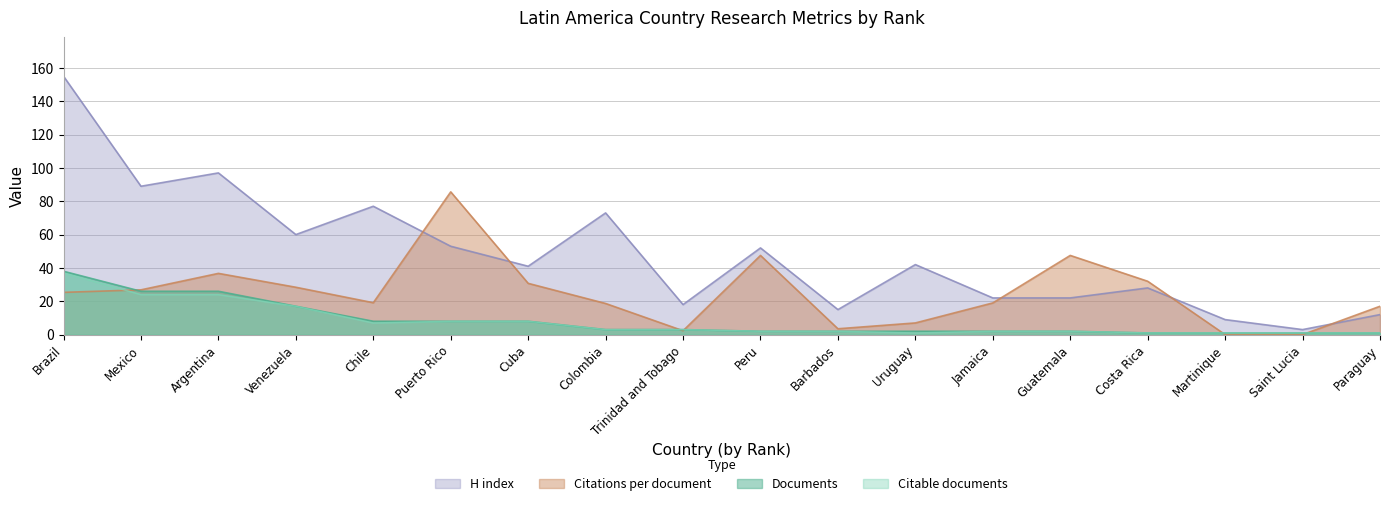

Reading left to right, transcribe all the data shown in this chart.

Documents: Brazil=38.0	Mexico=26.0	Argentina=26.0	Venezuela=17.0	Chile=8.0	Puerto Rico=8.0	Cuba=8.0	Colombia=3.0	Trinidad and Tobago=3.0	Peru=2.0	Barbados=2.0	Uruguay=2.0	Jamaica=2.0	Guatemala=2.0	Costa Rica=1.0	Martinique=1.0	Saint Lucia=1.0	Paraguay=1.0
Citable documents: Brazil=37.0	Mexico=24.0	Argentina=24.0	Venezuela=17.0	Chile=7.0	Puerto Rico=8.0	Cuba=8.0	Colombia=3.0	Trinidad and Tobago=3.0	Peru=2.0	Barbados=2.0	Uruguay=1.0	Jamaica=2.0	Guatemala=2.0	Costa Rica=1.0	Martinique=1.0	Saint Lucia=1.0	Paraguay=1.0
Citations per document: Brazil=25.3	Mexico=26.9	Argentina=36.7	Venezuela=28.4	Chile=19.1	Puerto Rico=85.6	Cuba=30.8	Colombia=18.7	Trinidad and Tobago=2.3	Peru=47.5	Barbados=3.5	Uruguay=7.0	Jamaica=19.0	Guatemala=47.5	Costa Rica=32.0	Martinique=0.0	Saint Lucia=0.0	Paraguay=17.0
H index: Brazil=155.0	Mexico=89.0	Argentina=97.0	Venezuela=60.0	Chile=77.0	Puerto Rico=53.0	Cuba=41.0	Colombia=73.0	Trinidad and Tobago=18.0	Peru=52.0	Barbados=15.0	Uruguay=42.0	Jamaica=22.0	Guatemala=22.0	Costa Rica=28.0	Martinique=9.0	Saint Lucia=3.0	Paraguay=12.0